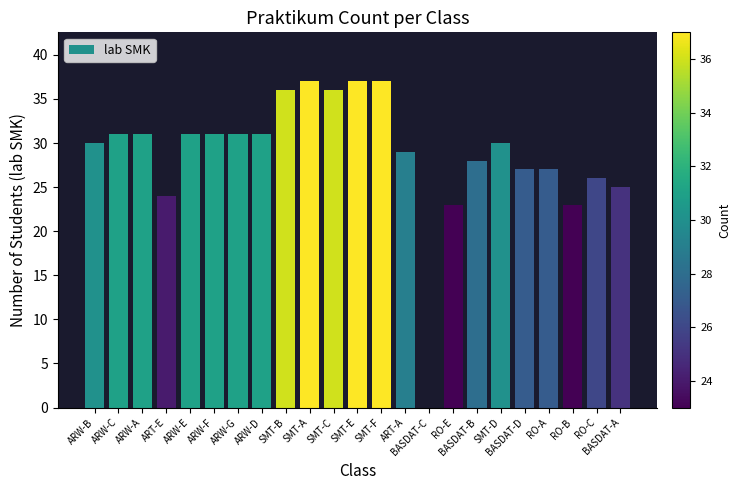

Reading left to right, extract all data points from this chart.

30	31	31	24	31	31	31	31	36	37	36	37	37	29	0	23	28	30	27	27	23	26	25